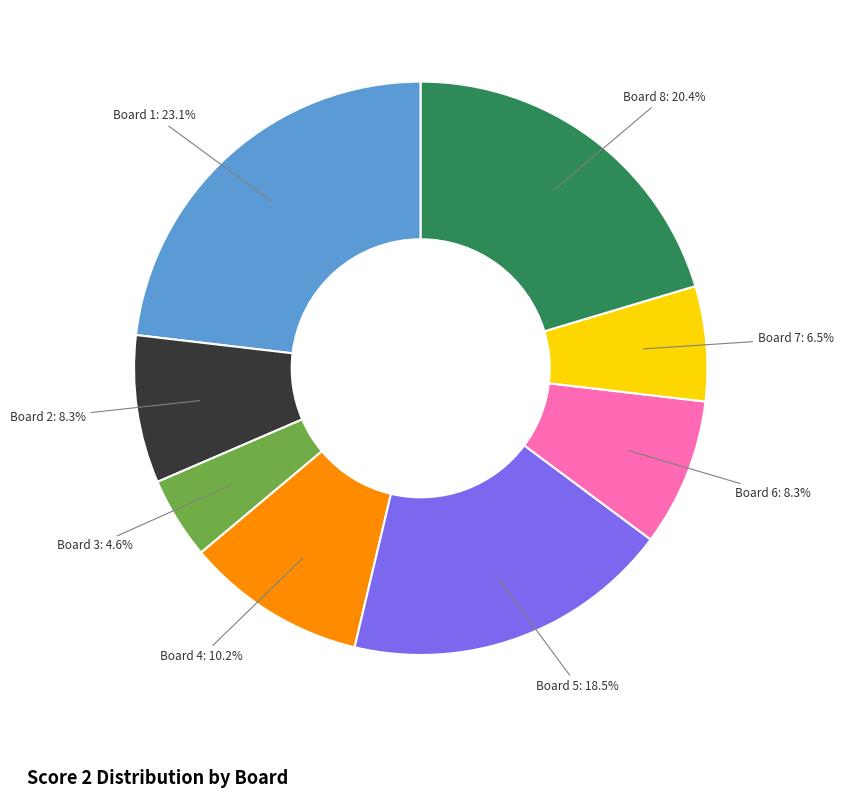

Does Board 3 account for over 50% of the chart?

No